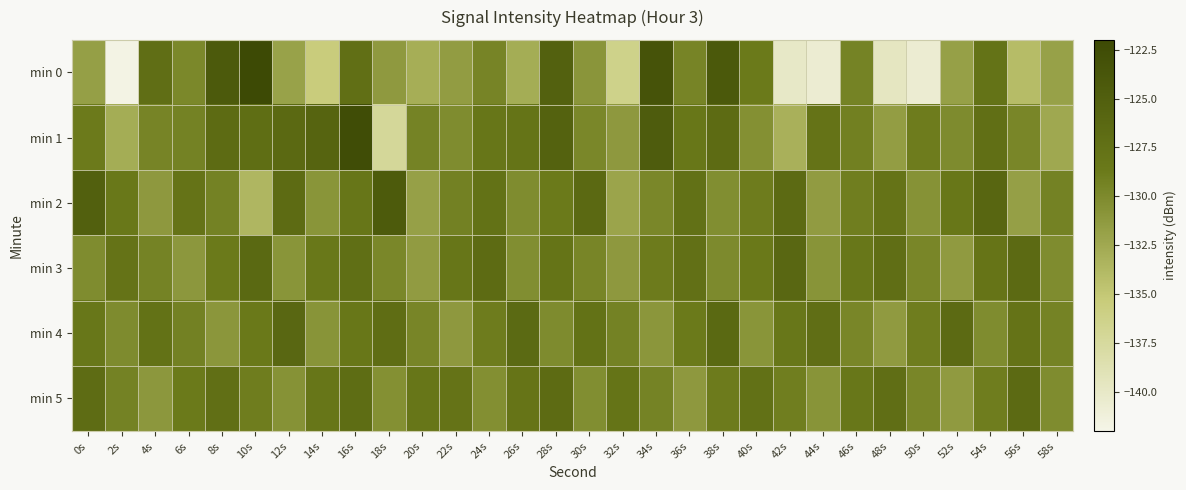

At which category is the sum across all series the highest?

16s